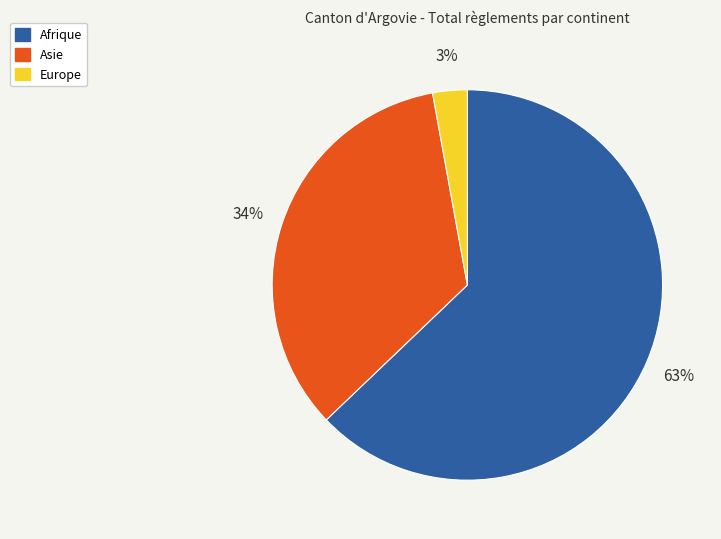

The Europe slice represents 8% of the pie. True or false?

False